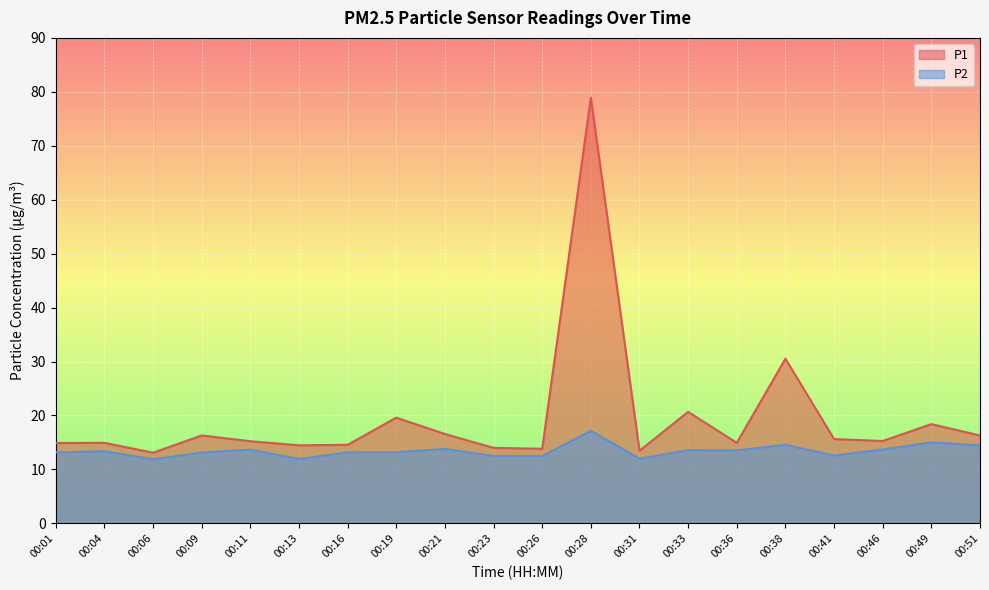

Reading left to right, what are all the values shown in this chart?

P1: 14.9	14.9	13.1	16.3	15.2	14.5	14.6	19.6	16.6	14.0	13.8	78.9	13.5	20.7	14.9	30.5	15.6	15.3	18.4	16.3
P2: 13.2	13.4	11.9	13.1	13.7	11.9	13.2	13.2	13.8	12.5	12.5	17.2	12.0	13.6	13.5	14.6	12.6	13.7	15.0	14.5